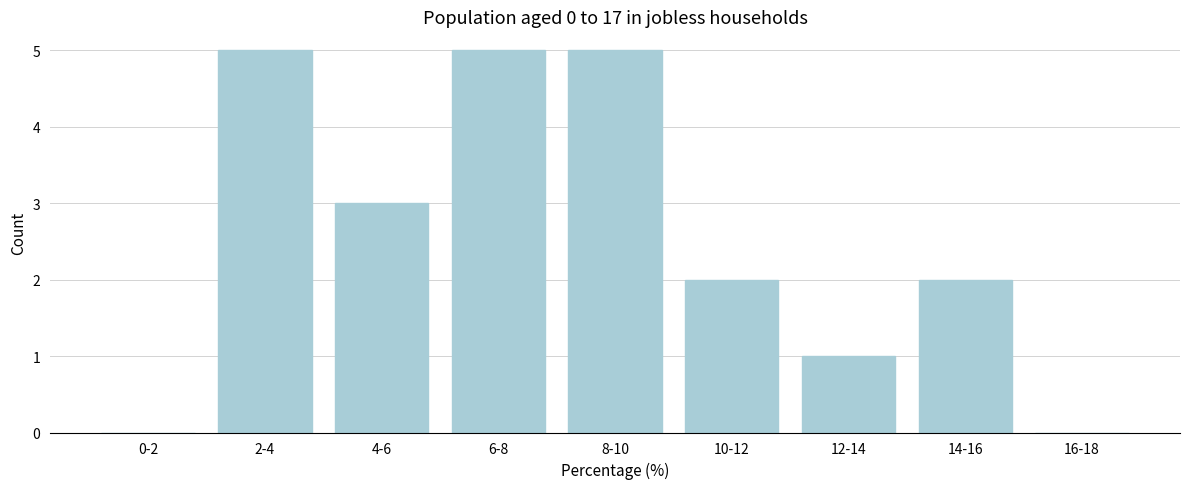

Reading left to right, what are all the values shown in this chart?

0-2=0	2-4=5	4-6=3	6-8=5	8-10=5	10-12=2	12-14=1	14-16=2	16-18=0